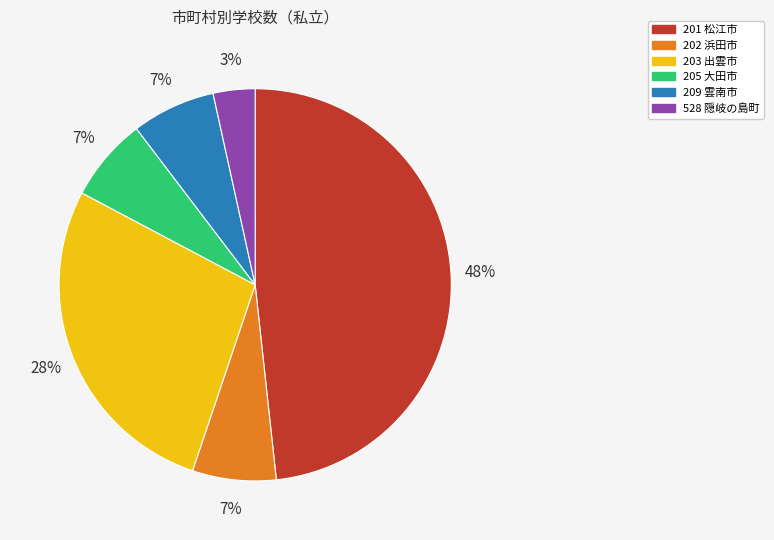

To the nearest percent, what portion does 205 大田市 represent?

7%